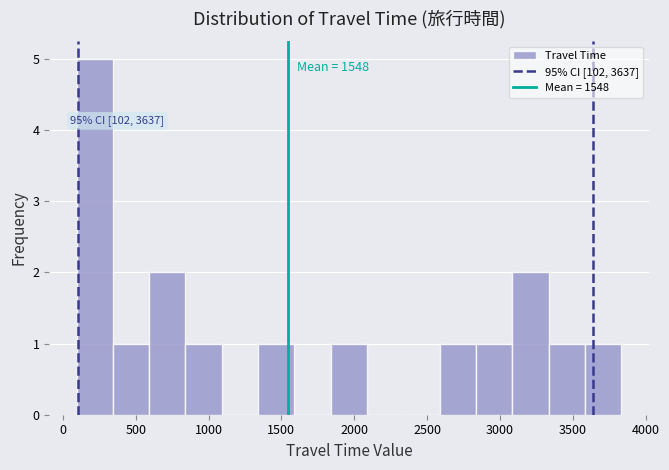

Which range on the x-axis has the tallest bar?

100 to 350